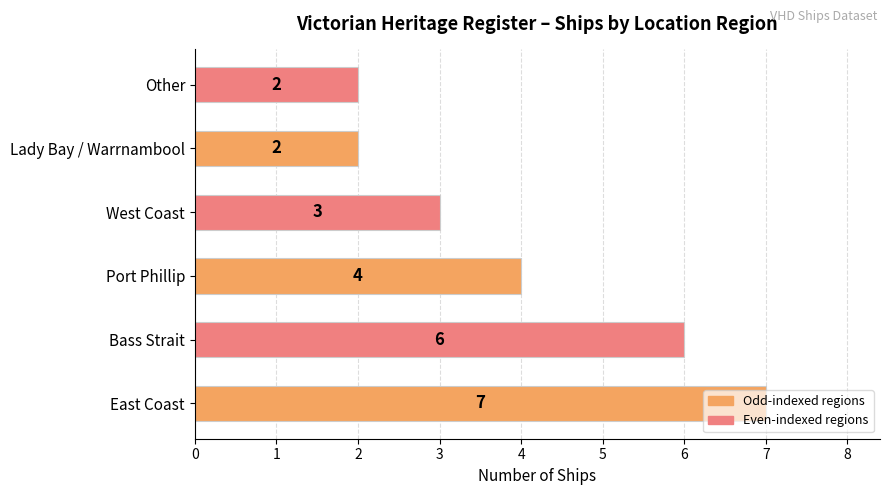

What is the difference between the values at East Coast and Lady Bay / Warrnambool?

5